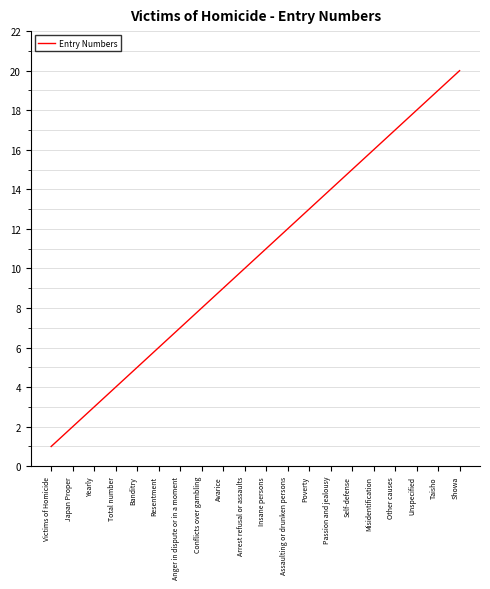

Approximately how many times larger is the value at Yearly compared to Other causes?

0.2